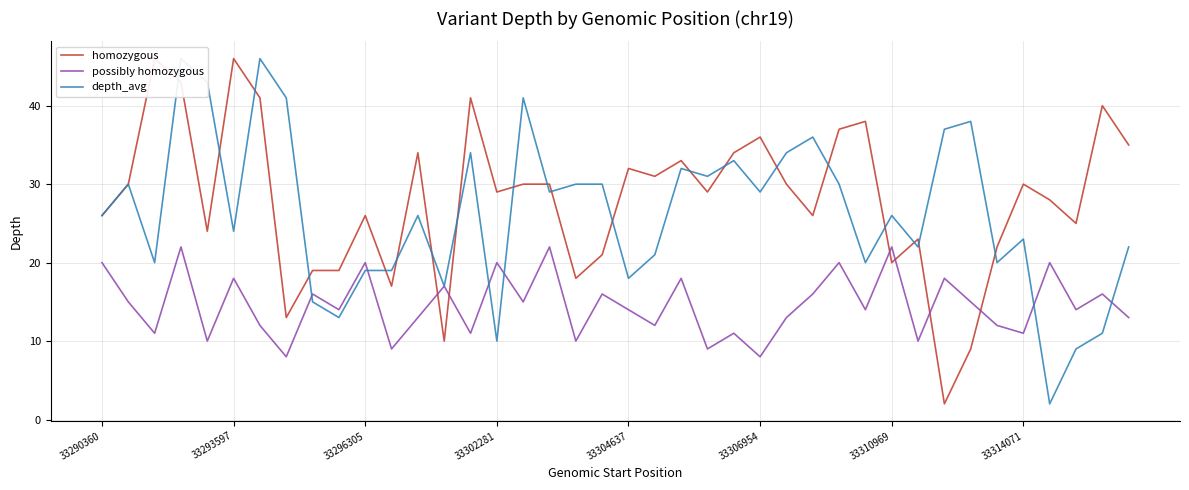

Is the value of possibly homozygous at 33302281 greater than the value of depth_avg at 27?

No